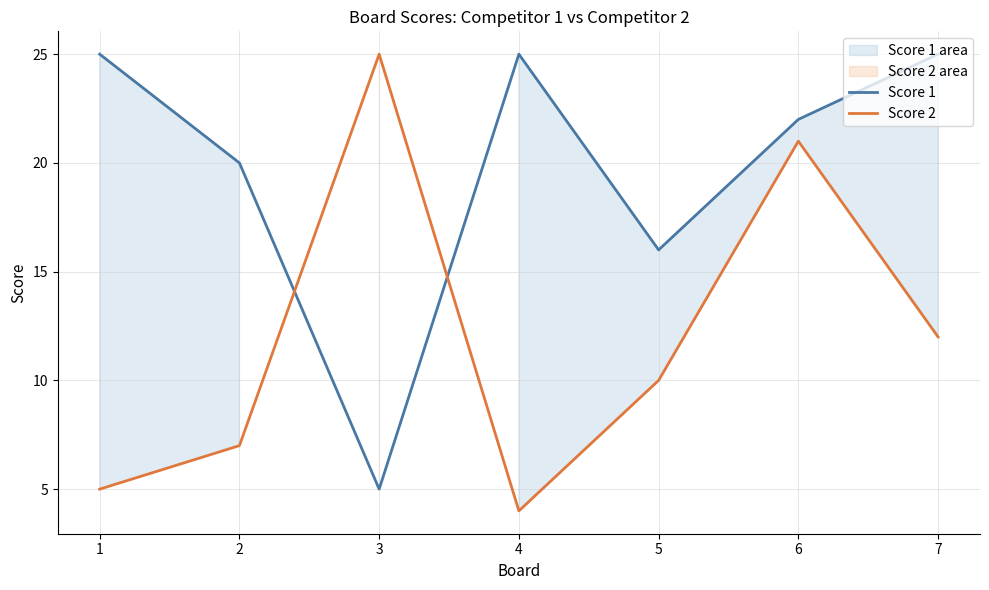

Which series has the largest total across all categories?

Score 1